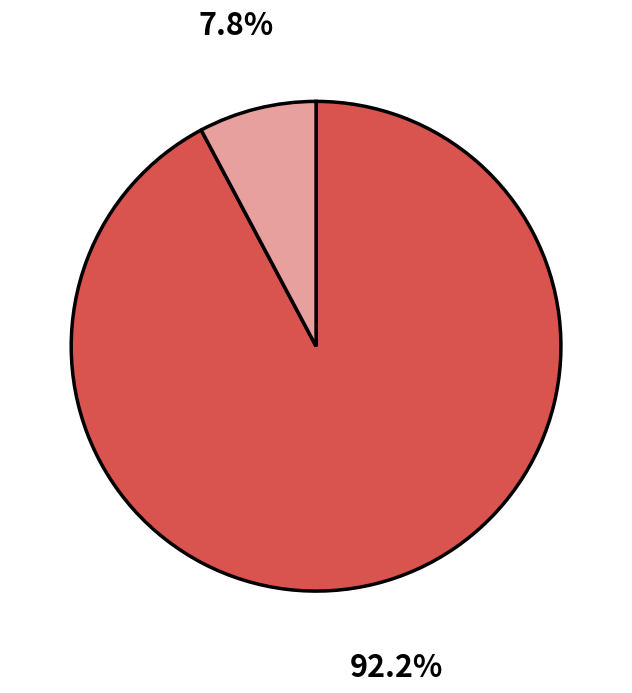

Is there any slice that represents more than half of the pie?

Yes